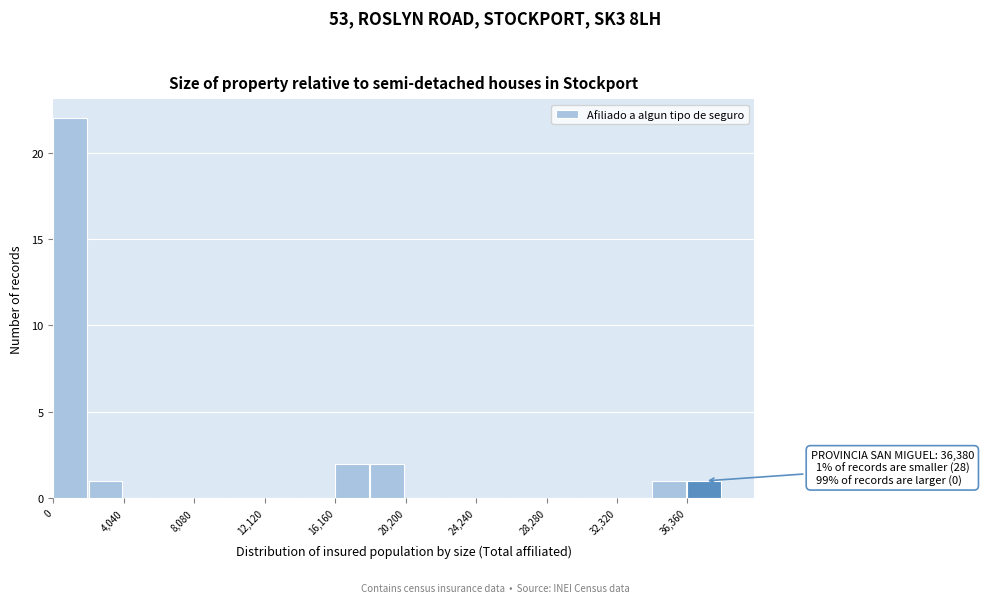

Over which range of the x-axis is the bar tallest?

0 to 2000